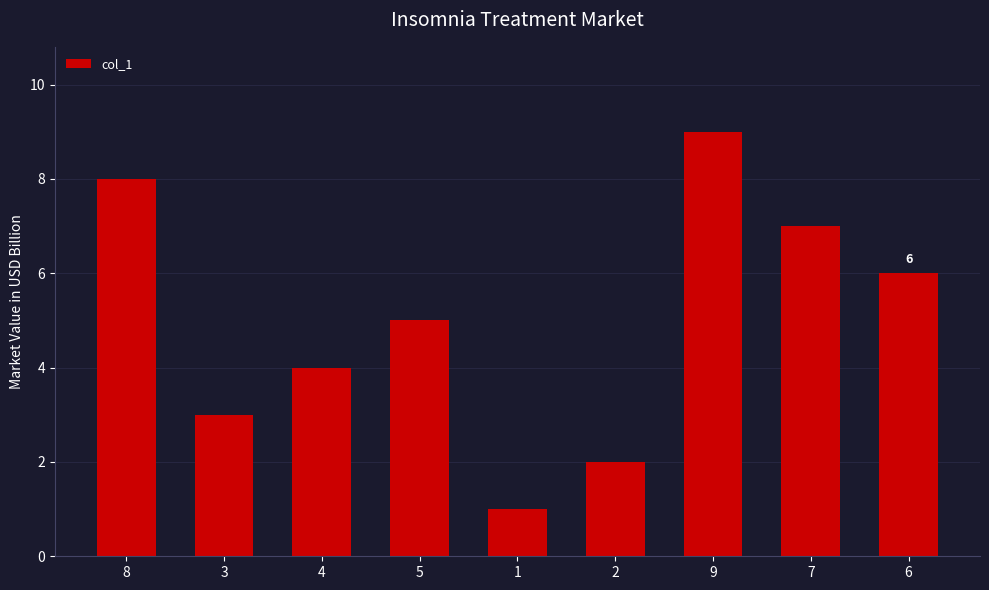

At which label is the value closest to 5?

5